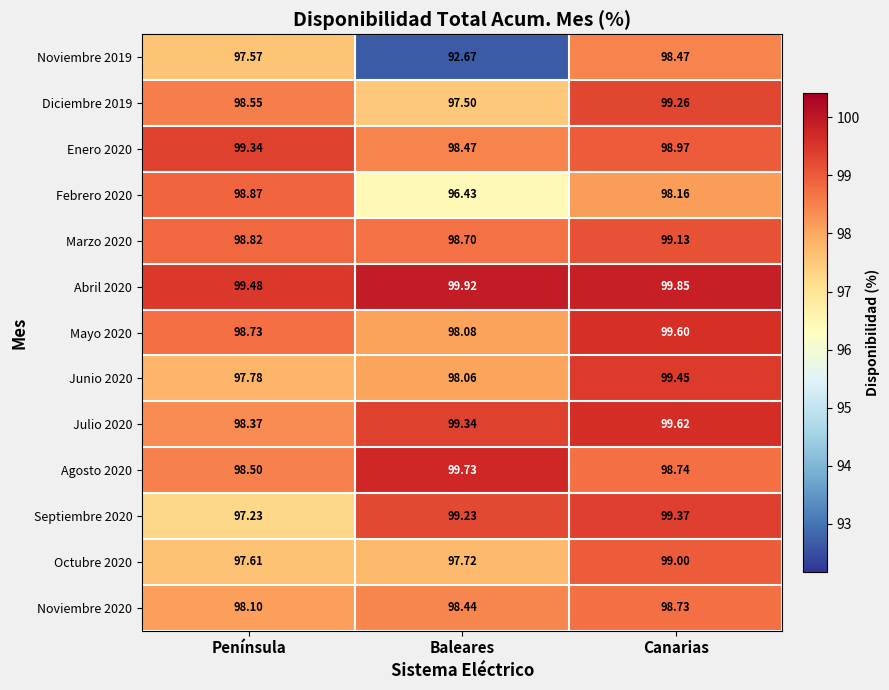

List the labels in order of Enero 2020 value, smallest first.

Baleares, Canarias, Península